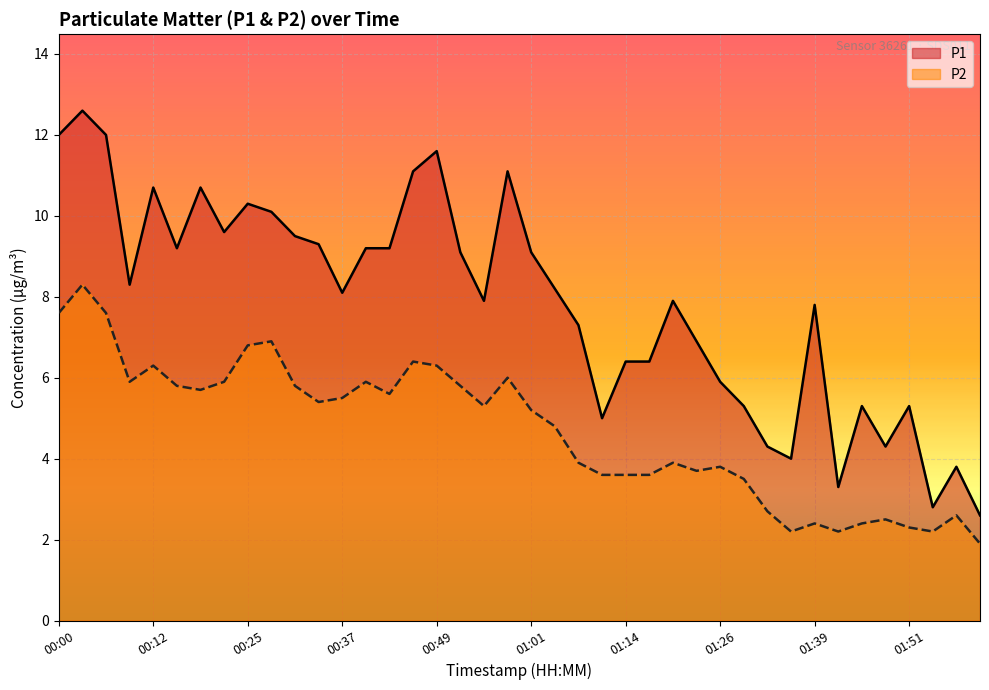

True or false: P2 and P1 intersect in this chart.

False